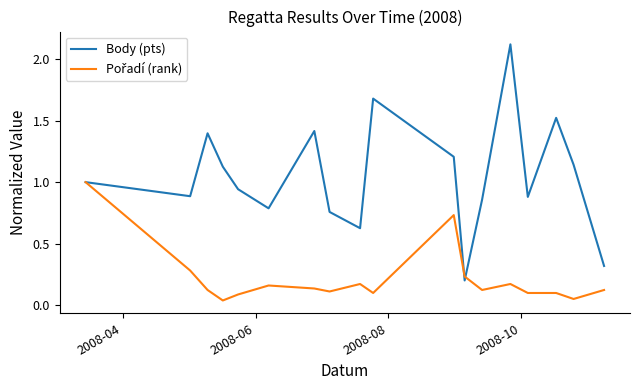

Which series has the largest range (max minus min)?

Body (pts)